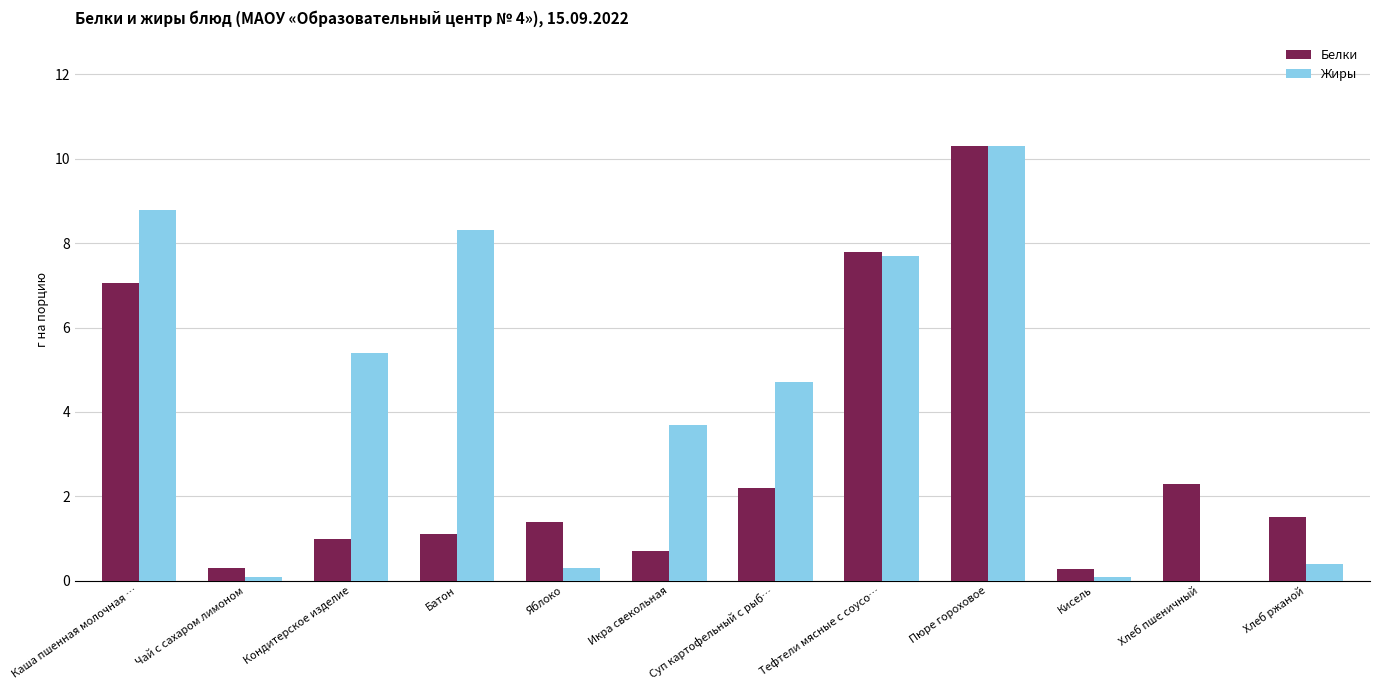

Reading left to right, what are all the values shown in this chart?

Белки: 7.1	0.3	1.0	1.1	1.4	0.7	2.2	7.8	10.3	0.3	2.3	1.5
Жиры: 8.8	0.1	5.4	8.3	0.3	3.7	4.7	7.7	10.3	0.1	0.0	0.4